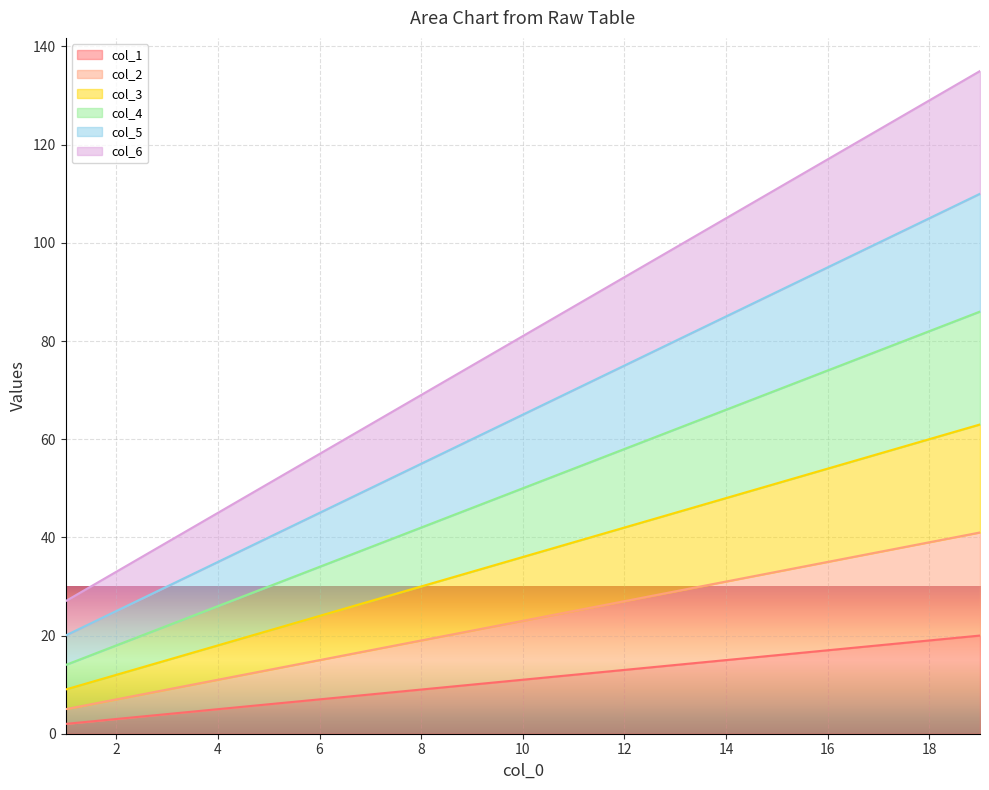

Reading left to right, extract all data points from this chart.

col_1: 1=2	2=3	3=4	4=5	5=6	6=7	7=8	8=9	9=10	10=11	11=12	12=13	13=14	14=15	15=16	16=17	17=18	18=19	19=20
col_2: 1=5	2=7	3=9	4=11	5=13	6=15	7=17	8=19	9=21	10=23	11=25	12=27	13=29	14=31	15=33	16=35	17=37	18=39	19=41
col_3: 1=9	2=12	3=15	4=18	5=21	6=24	7=27	8=30	9=33	10=36	11=39	12=42	13=45	14=48	15=51	16=54	17=57	18=60	19=63
col_4: 1=14	2=18	3=22	4=26	5=30	6=34	7=38	8=42	9=46	10=50	11=54	12=58	13=62	14=66	15=70	16=74	17=78	18=82	19=86
col_5: 1=20	2=25	3=30	4=35	5=40	6=45	7=50	8=55	9=60	10=65	11=70	12=75	13=80	14=85	15=90	16=95	17=100	18=105	19=110
col_6: 1=27	2=33	3=39	4=45	5=51	6=57	7=63	8=69	9=75	10=81	11=87	12=93	13=99	14=105	15=111	16=117	17=123	18=129	19=135